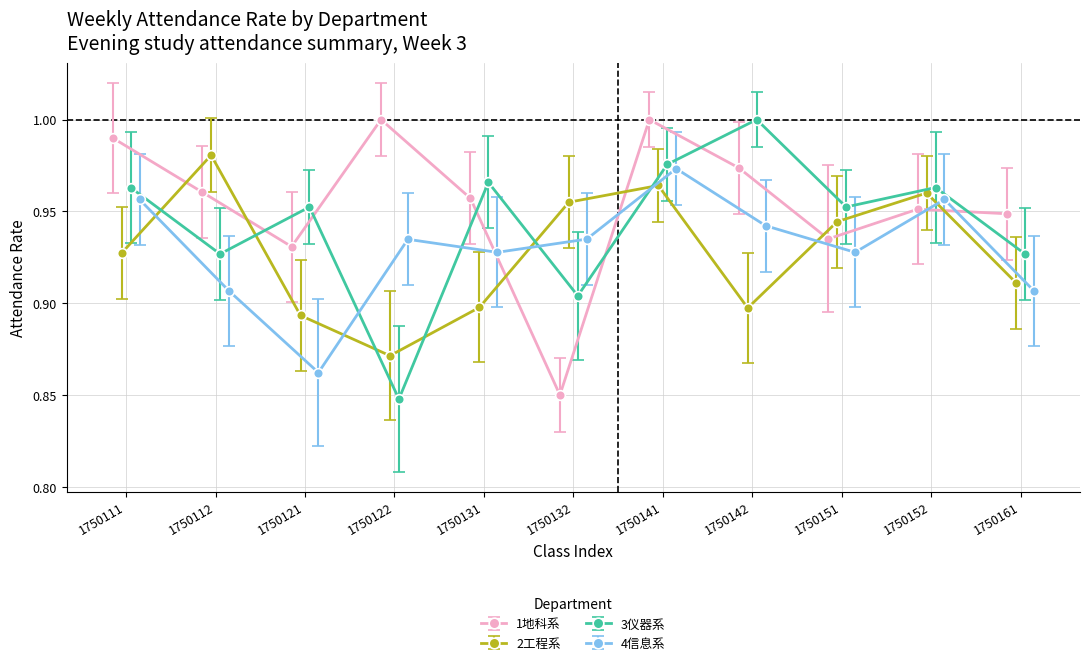

What is the lowest value of the 4信息系 series?

0.9